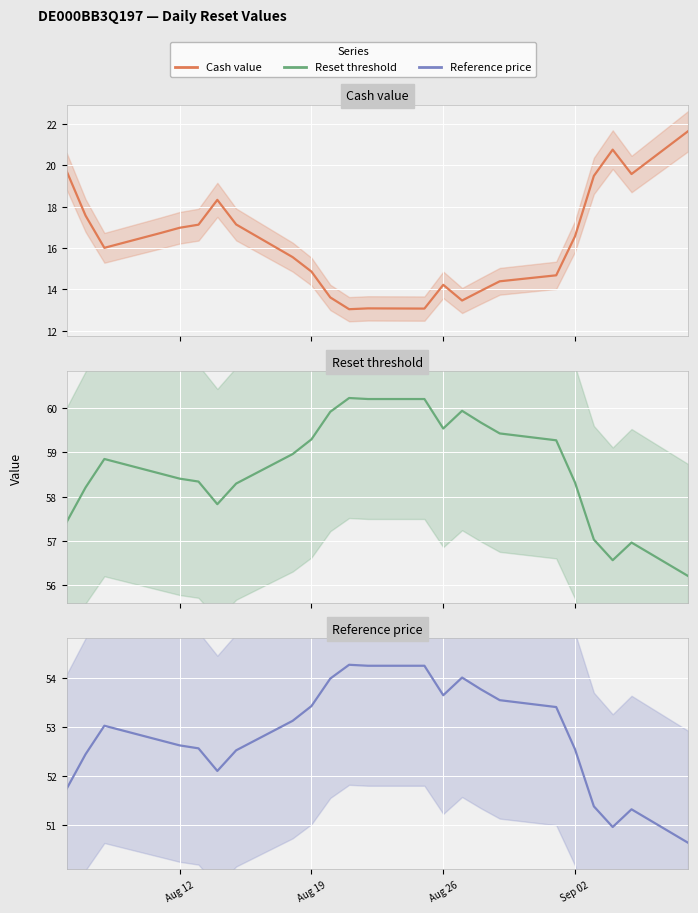

What is the value of the Reference price point at the 17th from the left?

53.8